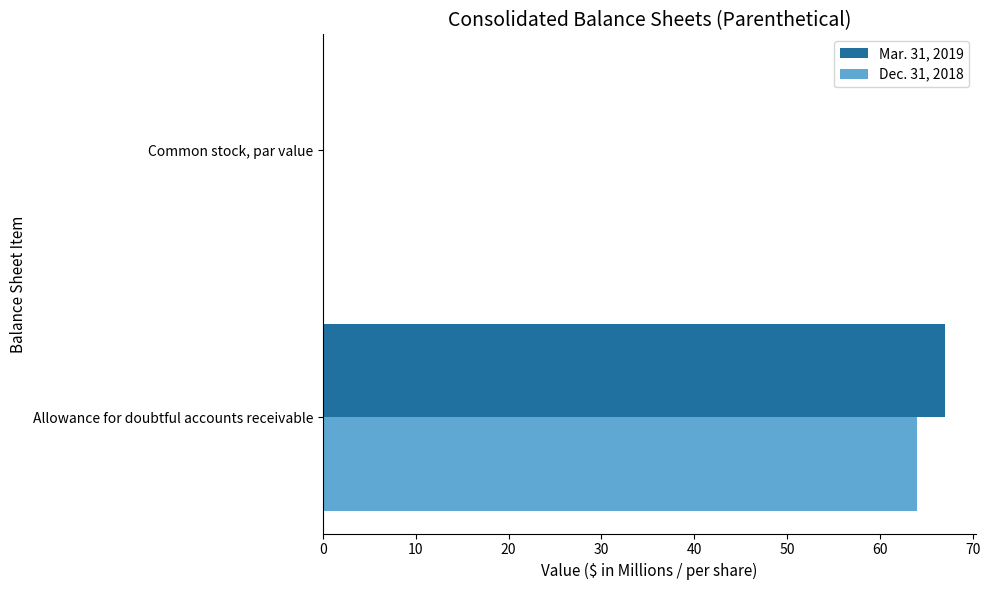

At which label is Mar. 31, 2019 closest to 33?

Common stock, par value